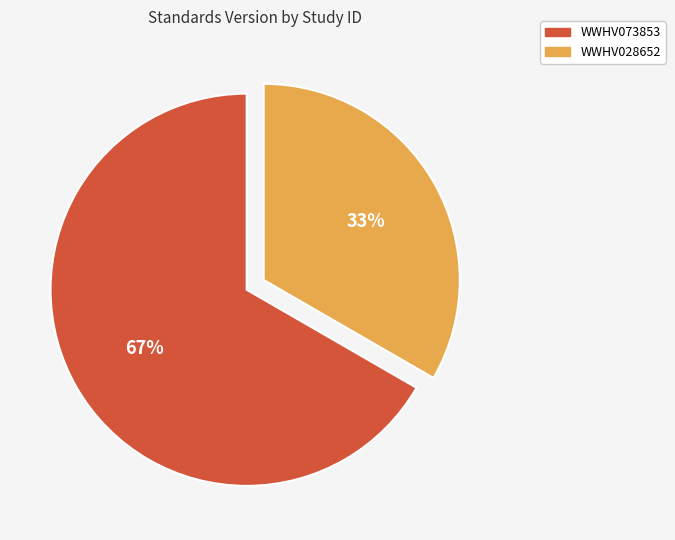

Which category accounts for the majority?

WWHV073853